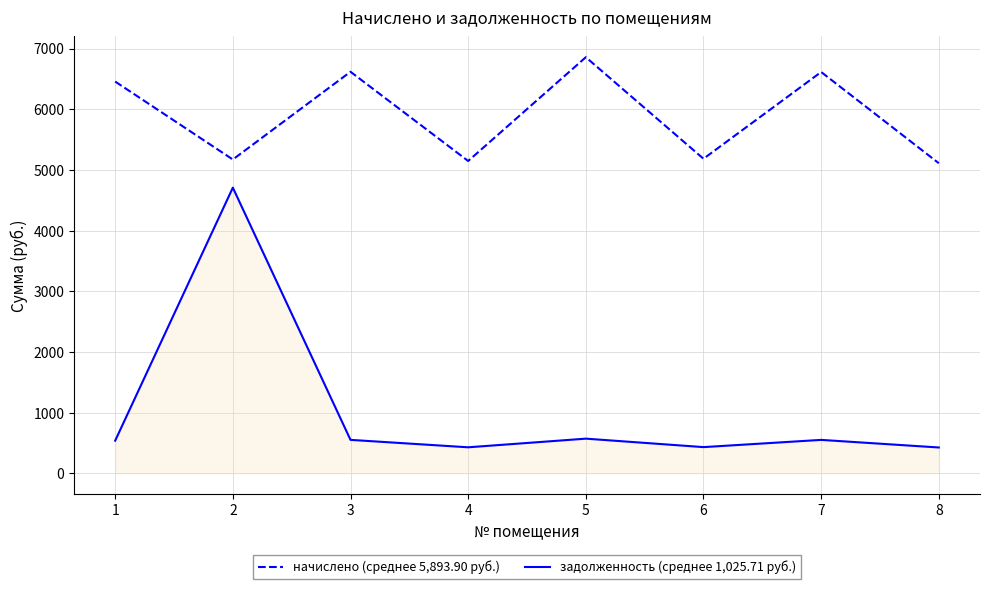

How many interior local peaks does the задолженность (среднее 1,025.71 руб.) series have?

3